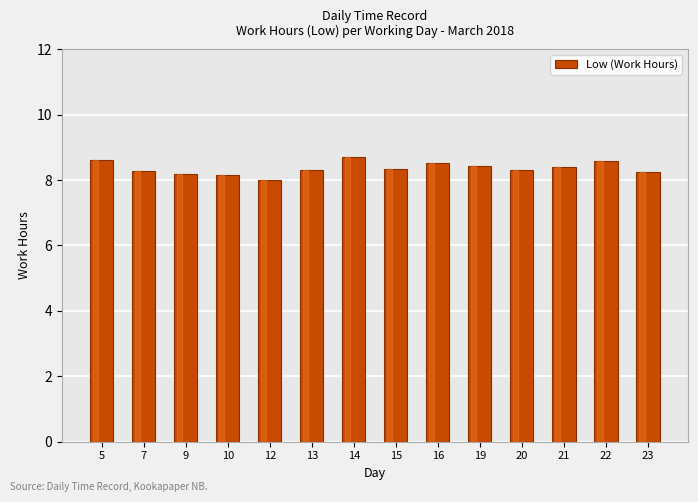

How many data points are above 8?

13